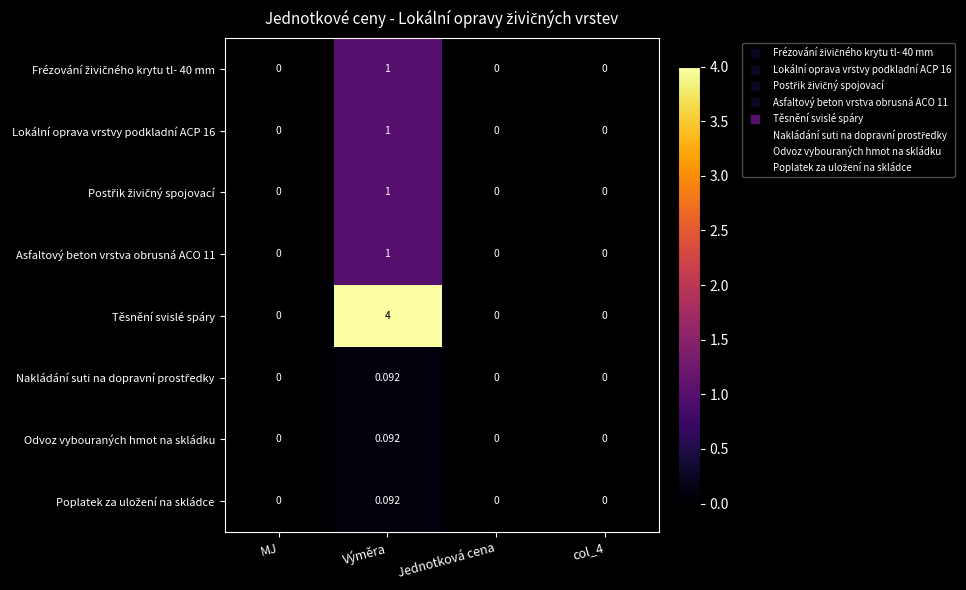

Which series has the largest total across all categories?

Těsnění svislé spáry